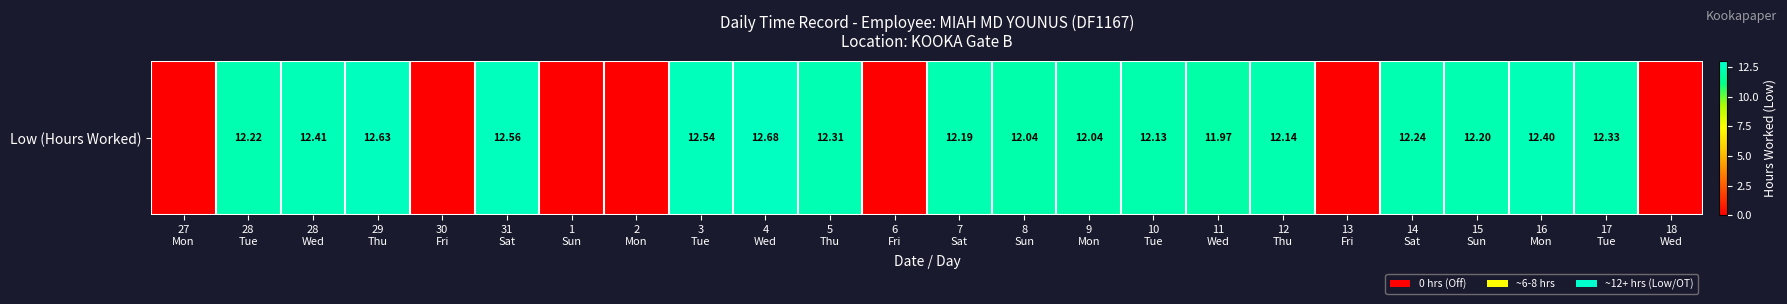

Which has a higher value, 6
Fri or 28
Wed?

28
Wed